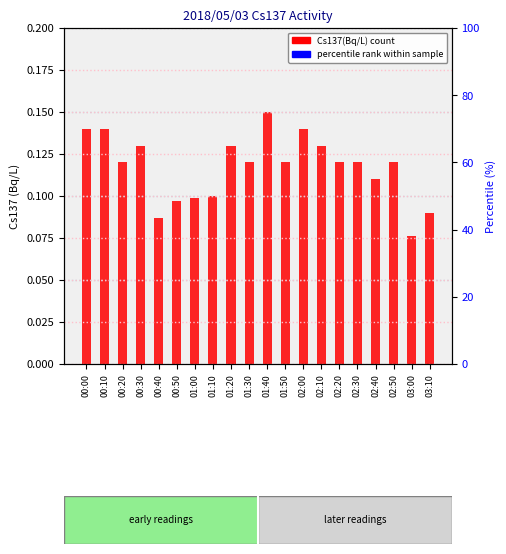

Are the bars grouped side by side (vs. stacked)?

No